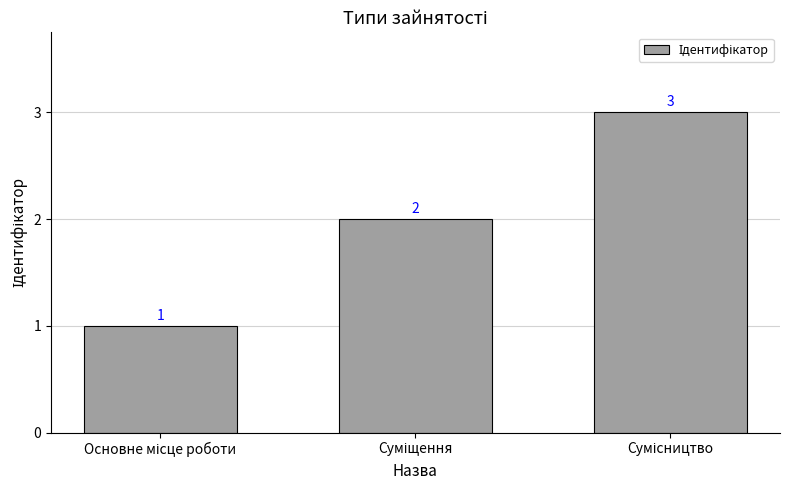

What is the value of the 1st bar from the left?

1